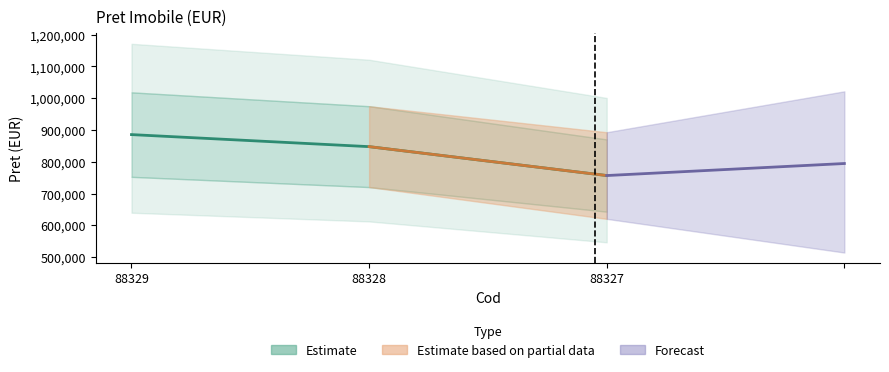

What is the difference between the values at 88328 and 88329?

37890